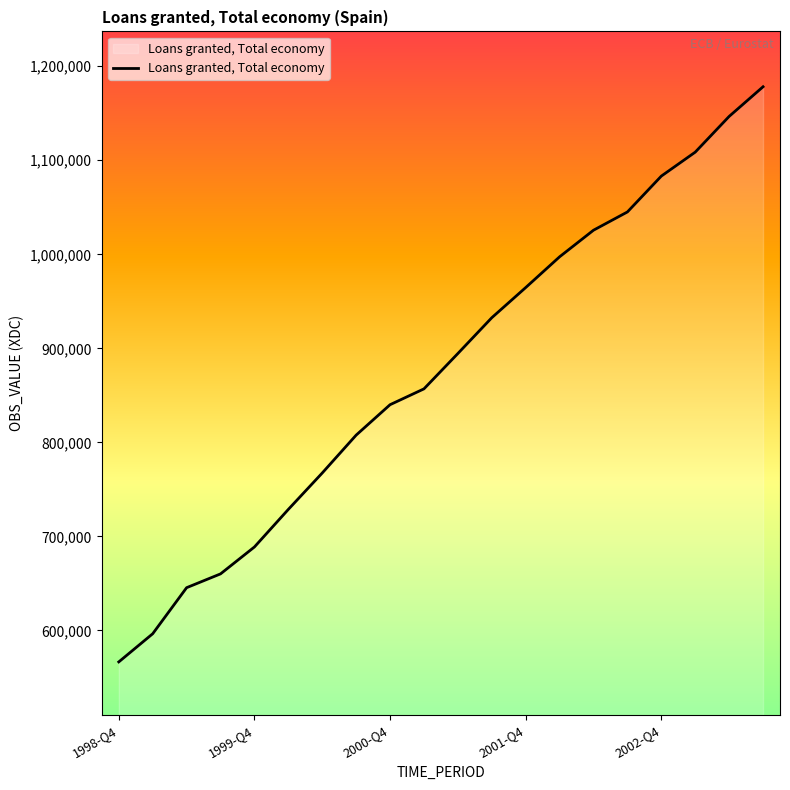

What is the difference between the maximum and minimum values?

611751